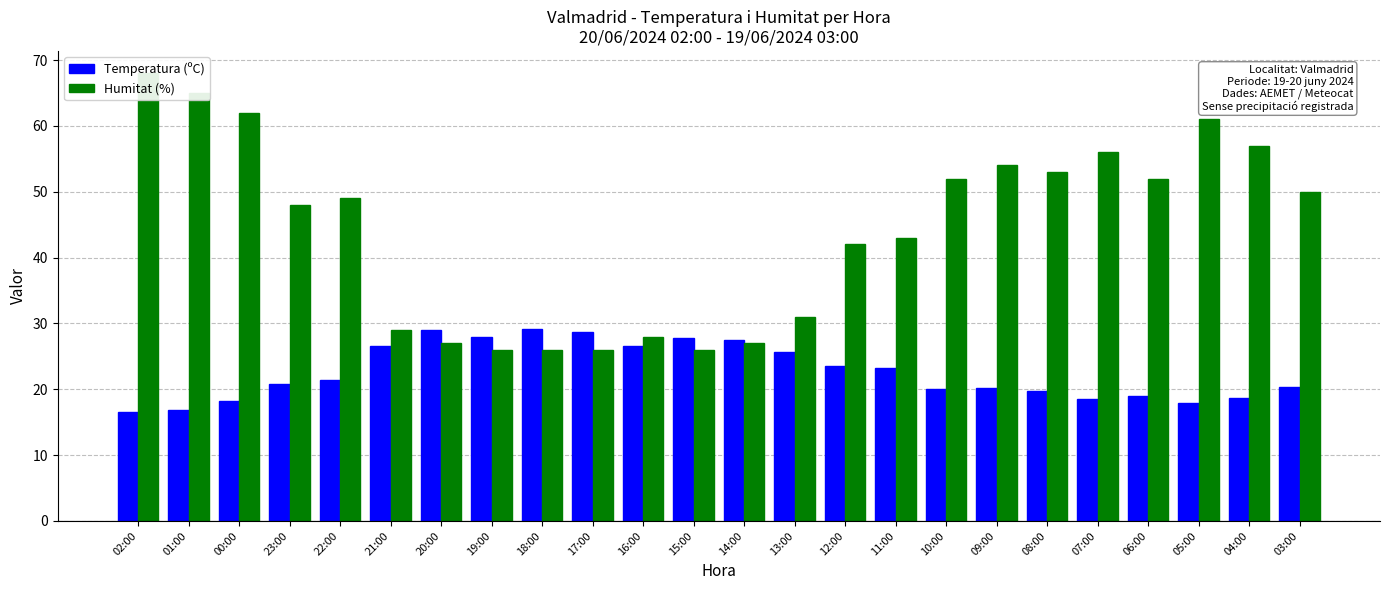

At which label is Humitat (%) closest to 47?

23:00